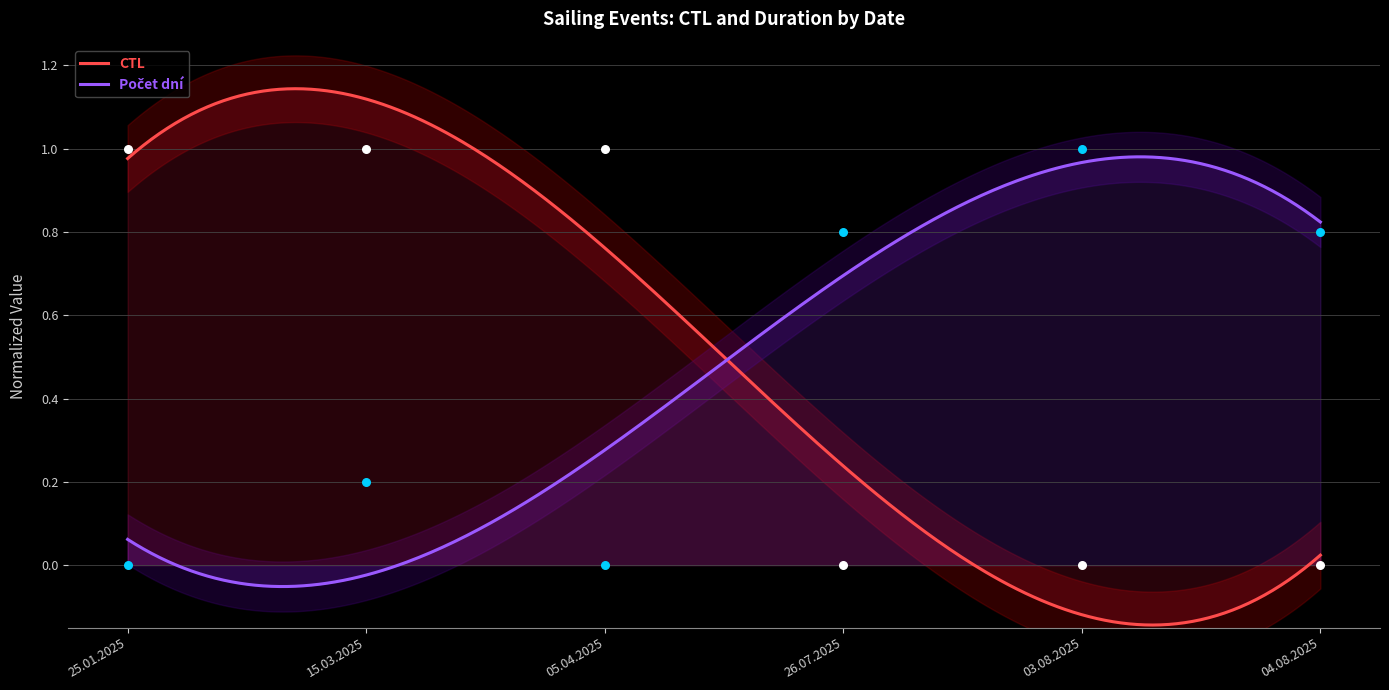

What are all the series names shown in the legend?

CTL, Počet dní